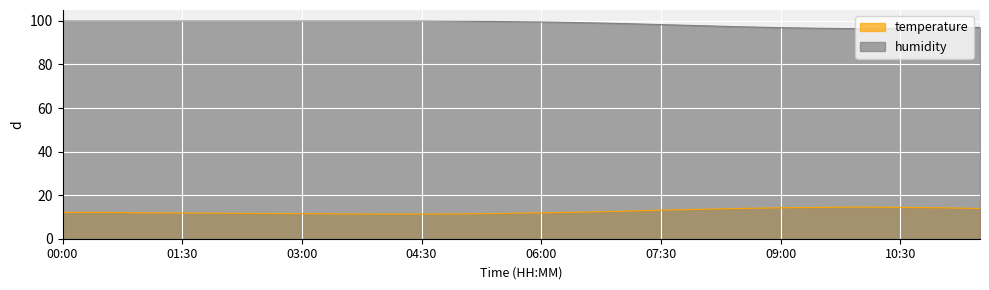

Is the value of temperature at 05:00 greater than the value of humidity at 01:00?

No